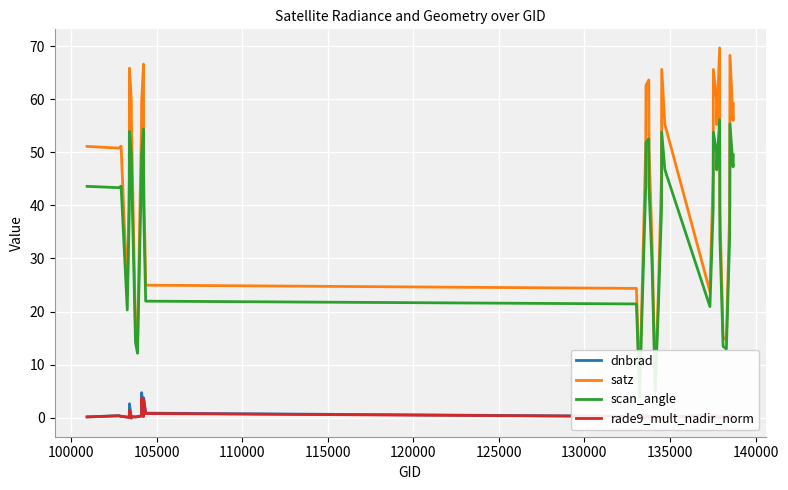

True or false: dnbrad and scan_angle intersect in this chart.

False